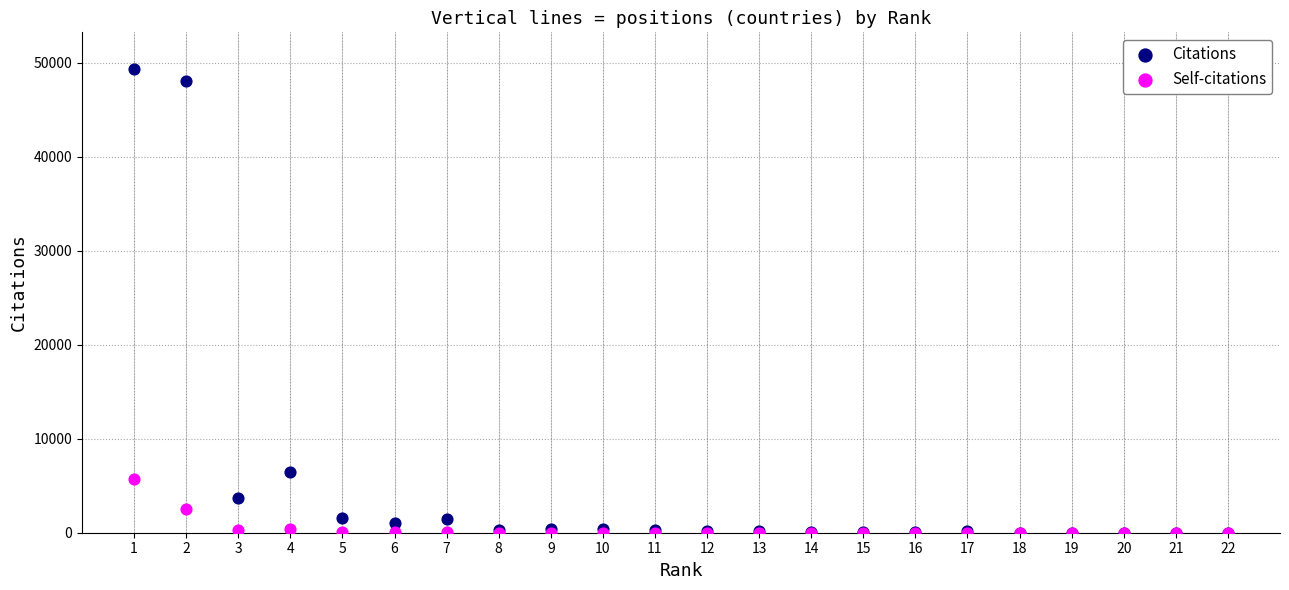

What are all the series names shown in the legend?

Citations, Self-citations